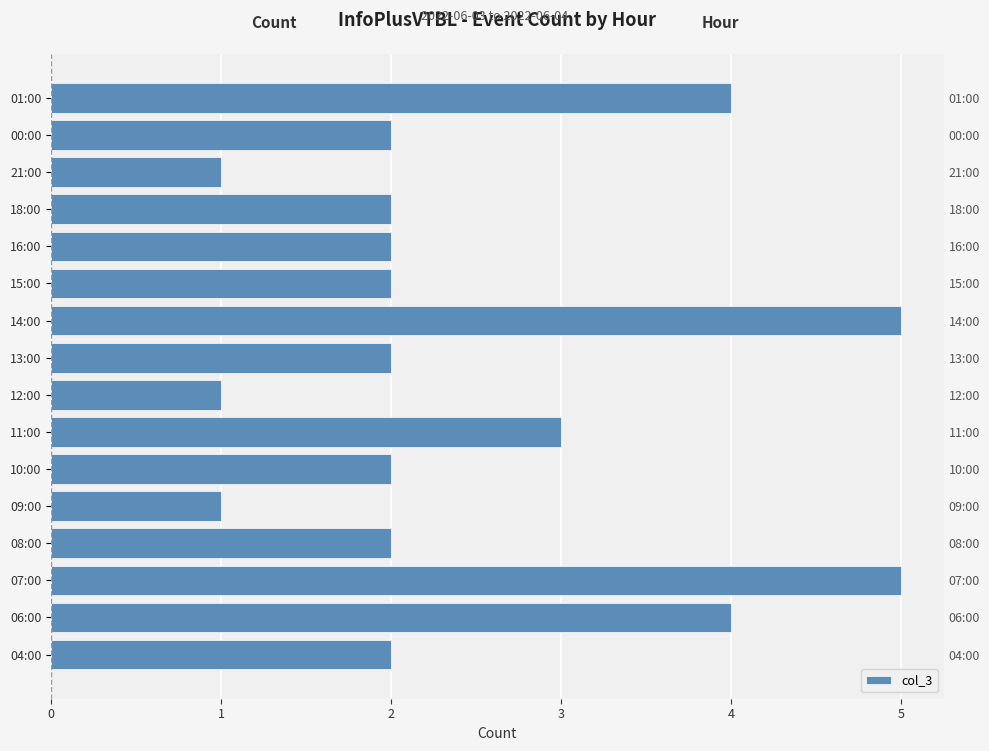

How many bars are there in total?

16